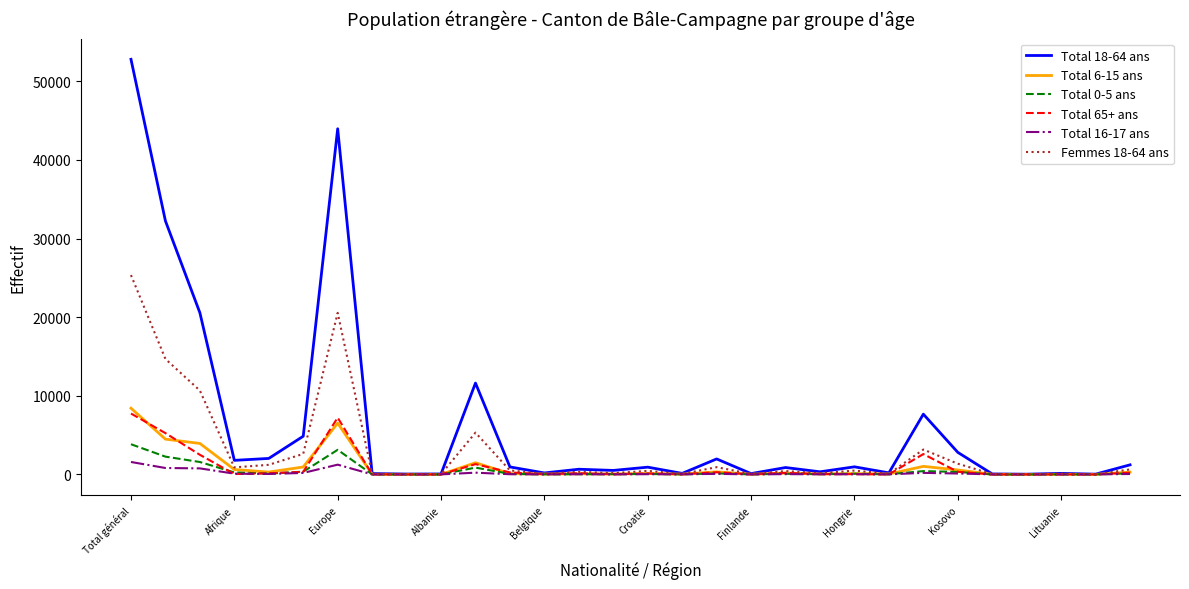

Which series has the largest range (max minus min)?

Total 18-64 ans